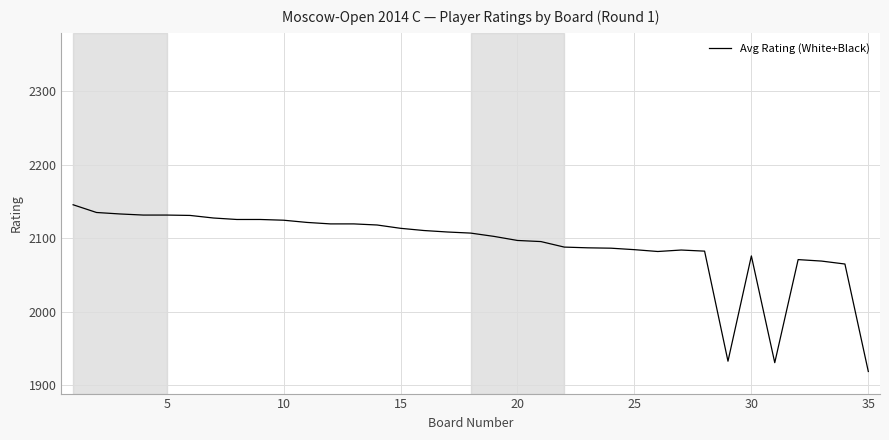

What is the smallest value displayed?

1919.0